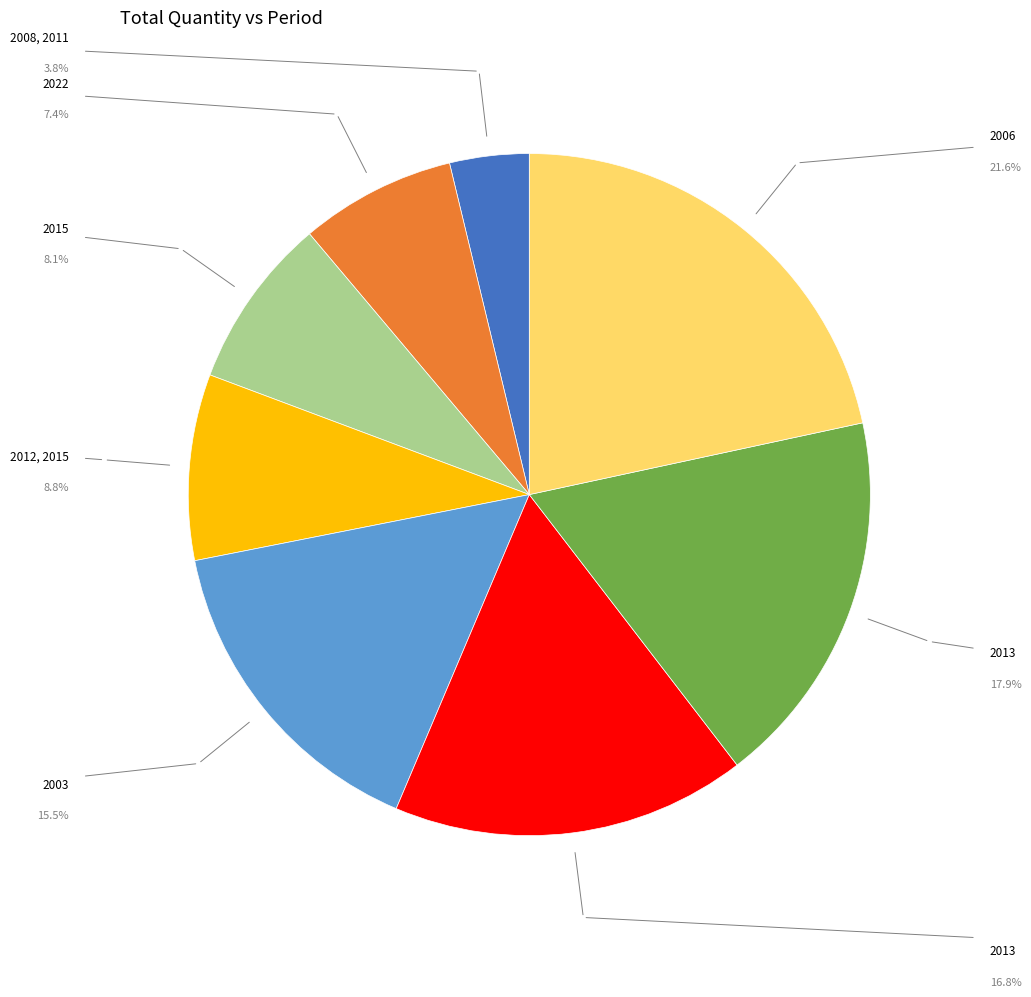

Does any single category account for the majority?

No